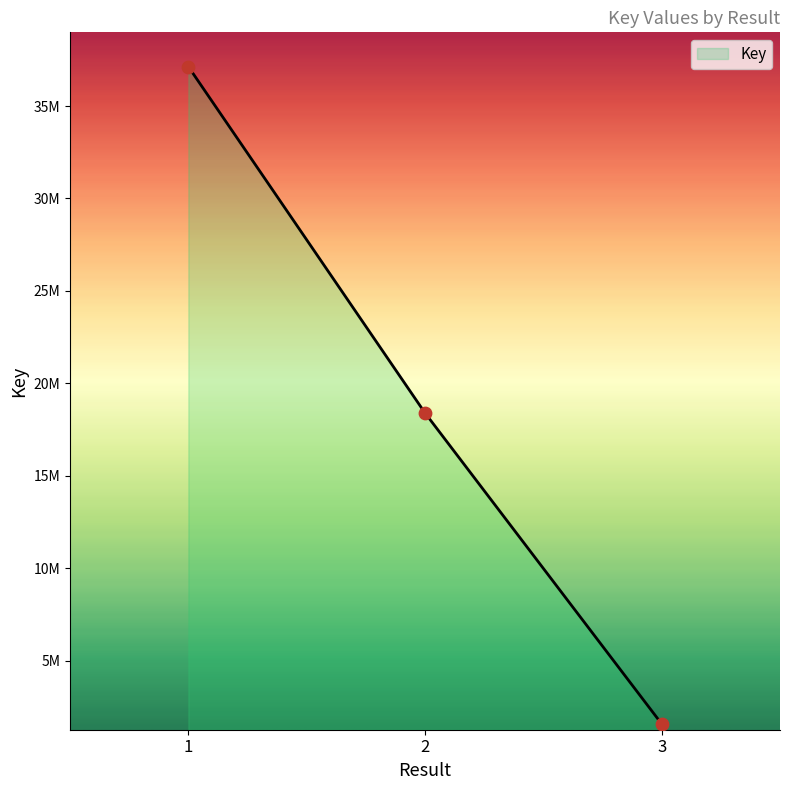

What is the change in value from 2 to 3?

-16818602